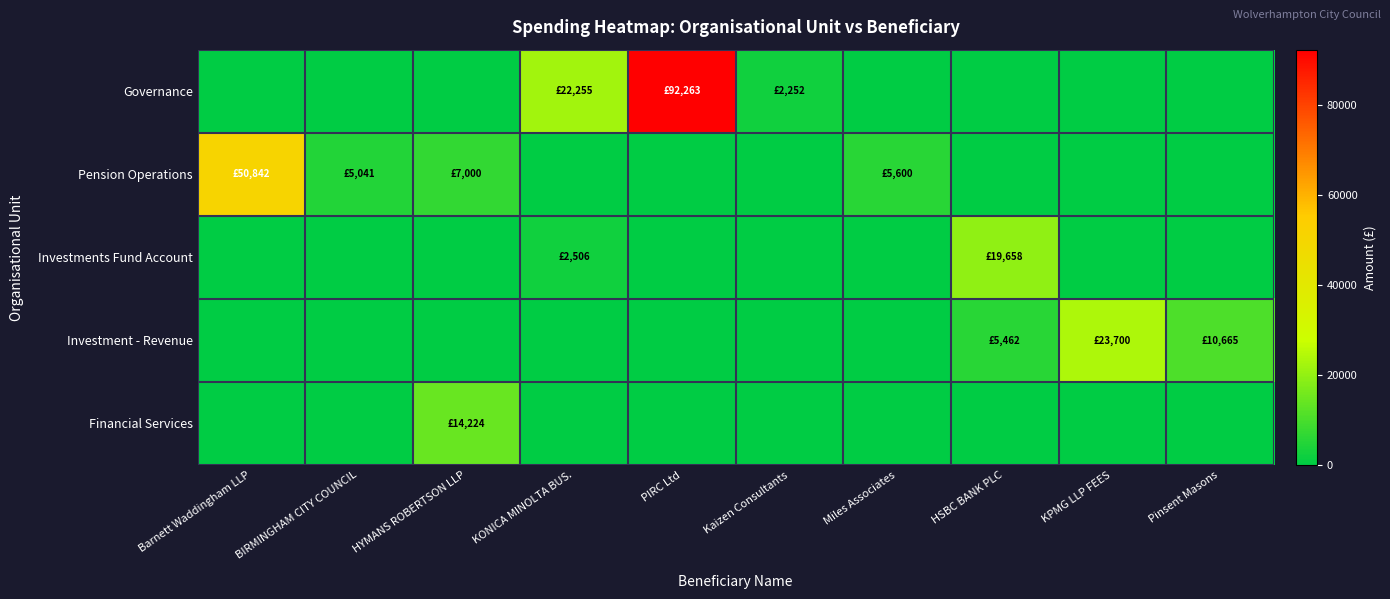

Reading right to left, list all the values displayed in this chart.

Governance: Pinsent Masons=0.0	KPMG LLP FEES=0.0	HSBC BANK PLC=0.0	Miles Associates=0.0	Kaizen Consultants=2252.5	PIRC Ltd=92263.0	KONICA MINOLTA BUS.=22255.0	HYMANS ROBERTSON LLP=0.0	BIRMINGHAM CITY COUNCIL=0.0	Barnett Waddingham LLP=0.0
Pension Operations: Pinsent Masons=0.0	KPMG LLP FEES=0.0	HSBC BANK PLC=0.0	Miles Associates=5600.0	Kaizen Consultants=0.0	PIRC Ltd=0.0	KONICA MINOLTA BUS.=0.0	HYMANS ROBERTSON LLP=7000.0	BIRMINGHAM CITY COUNCIL=5041.1	Barnett Waddingham LLP=50842.5
Investments Fund Account: Pinsent Masons=0.0	KPMG LLP FEES=0.0	HSBC BANK PLC=19657.5	Miles Associates=0.0	Kaizen Consultants=0.0	PIRC Ltd=0.0	KONICA MINOLTA BUS.=2505.5	HYMANS ROBERTSON LLP=0.0	BIRMINGHAM CITY COUNCIL=0.0	Barnett Waddingham LLP=0.0
Investment - Revenue: Pinsent Masons=10665.0	KPMG LLP FEES=23700.0	HSBC BANK PLC=5462.0	Miles Associates=0.0	Kaizen Consultants=0.0	PIRC Ltd=0.0	KONICA MINOLTA BUS.=0.0	HYMANS ROBERTSON LLP=0.0	BIRMINGHAM CITY COUNCIL=0.0	Barnett Waddingham LLP=0.0
Financial Services: Pinsent Masons=0.0	KPMG LLP FEES=0.0	HSBC BANK PLC=0.0	Miles Associates=0.0	Kaizen Consultants=0.0	PIRC Ltd=0.0	KONICA MINOLTA BUS.=0.0	HYMANS ROBERTSON LLP=14224.0	BIRMINGHAM CITY COUNCIL=0.0	Barnett Waddingham LLP=0.0